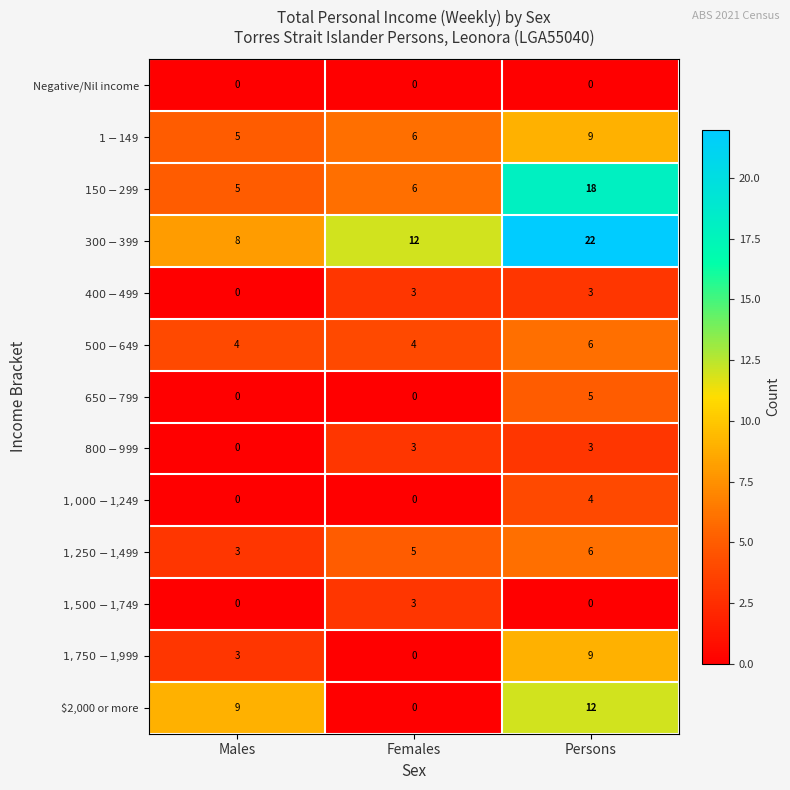

What is the difference between the highest and lowest values at Males?

9